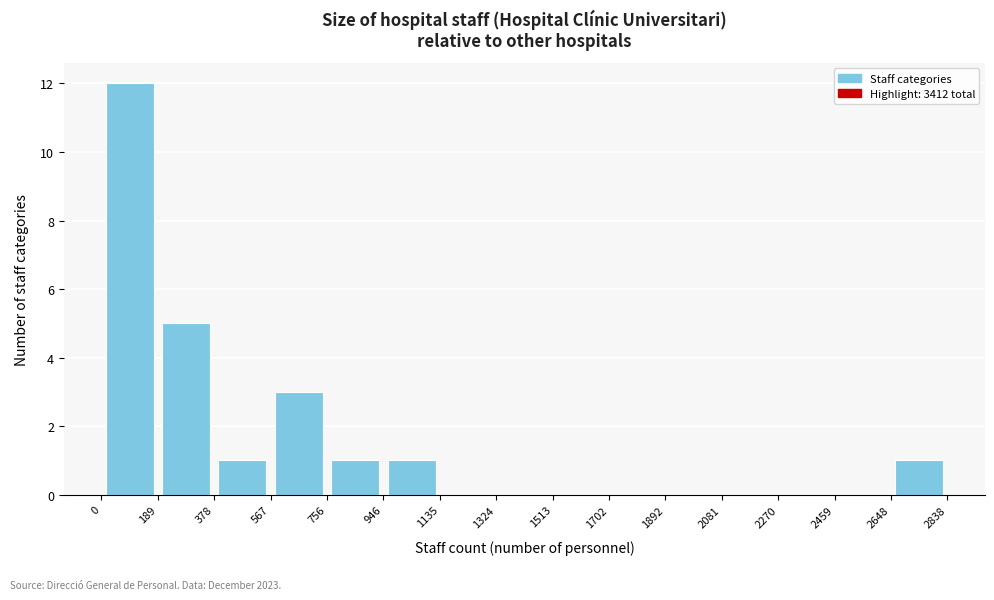

Which range on the x-axis has the tallest bar?

0 to 189